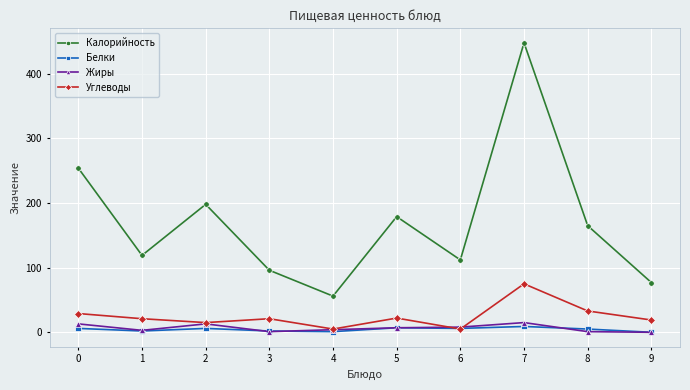

Where is the first local maximum for Жиры?

2